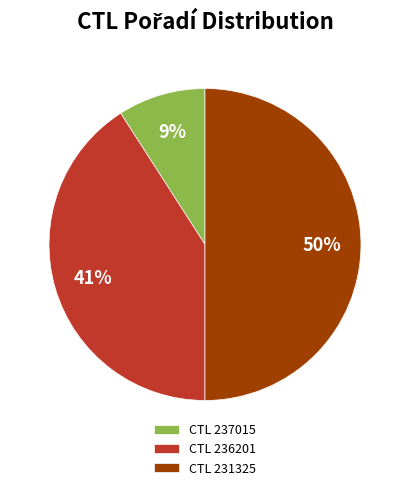

To the nearest percent, what is the average slice percentage?

33%